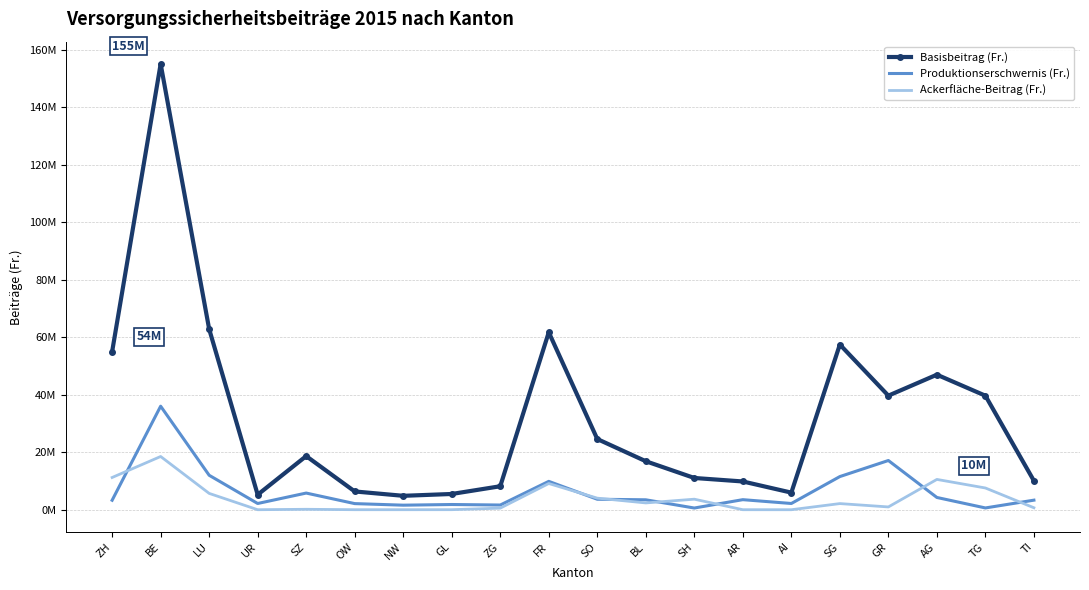

What is the label of the 20th point from the right?

ZH